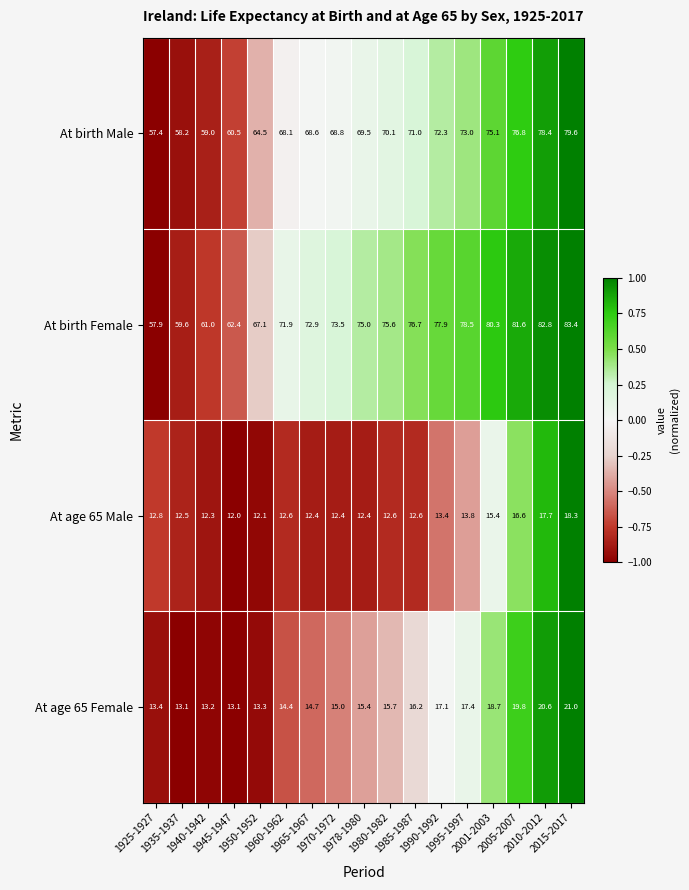

What is the sum of all At birth Female values?

1238.1